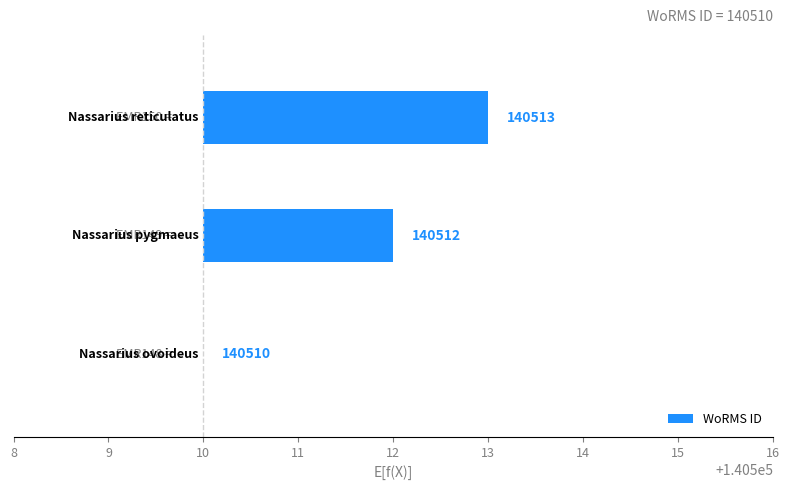

Does the chart contain any negative values?

No